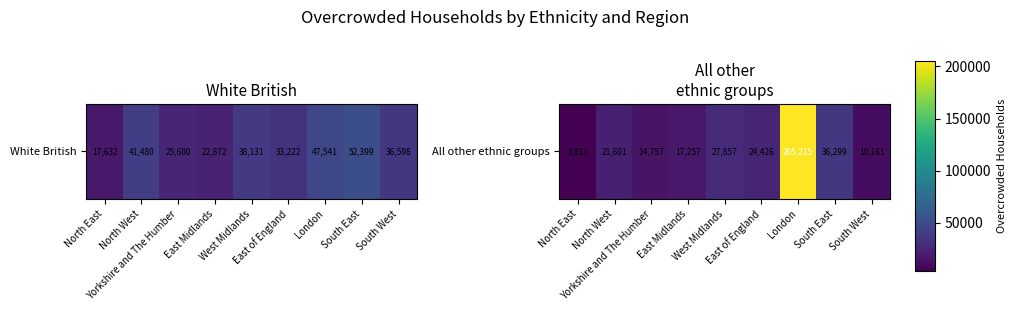

Is it true that the value at Yorkshire and The Humber is 8092?

False